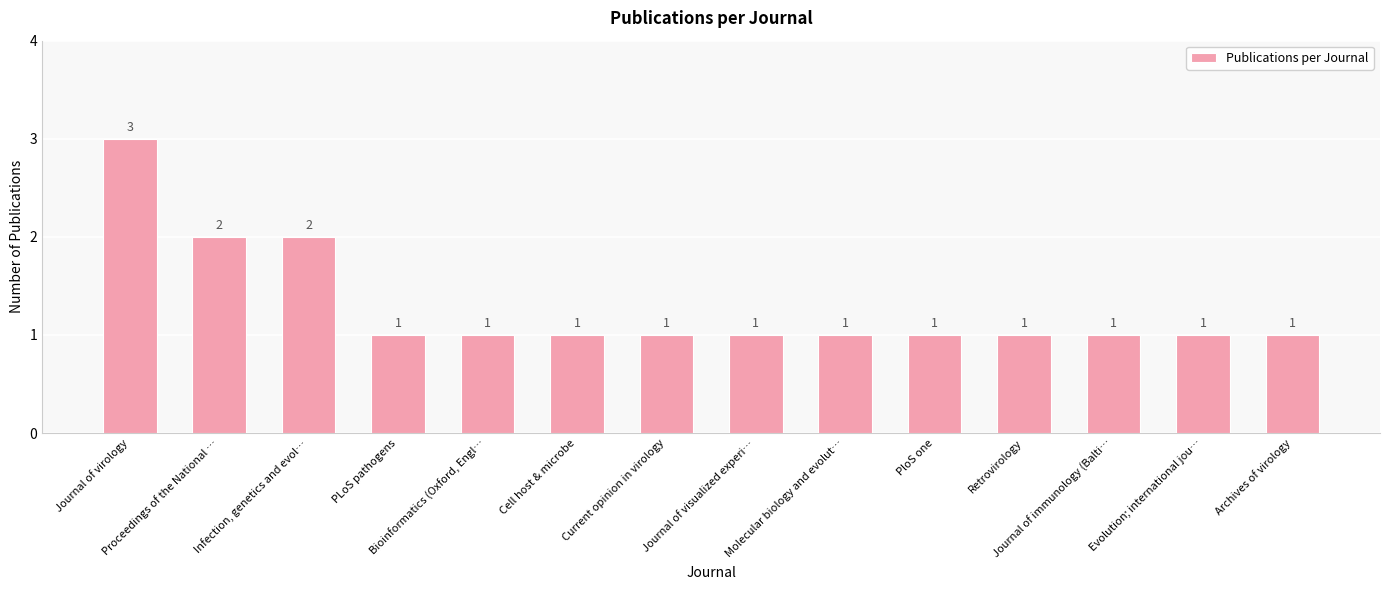

Approximately how many times larger is the value at PLoS pathogens compared to Journal of immunology (Balti…?

1.0